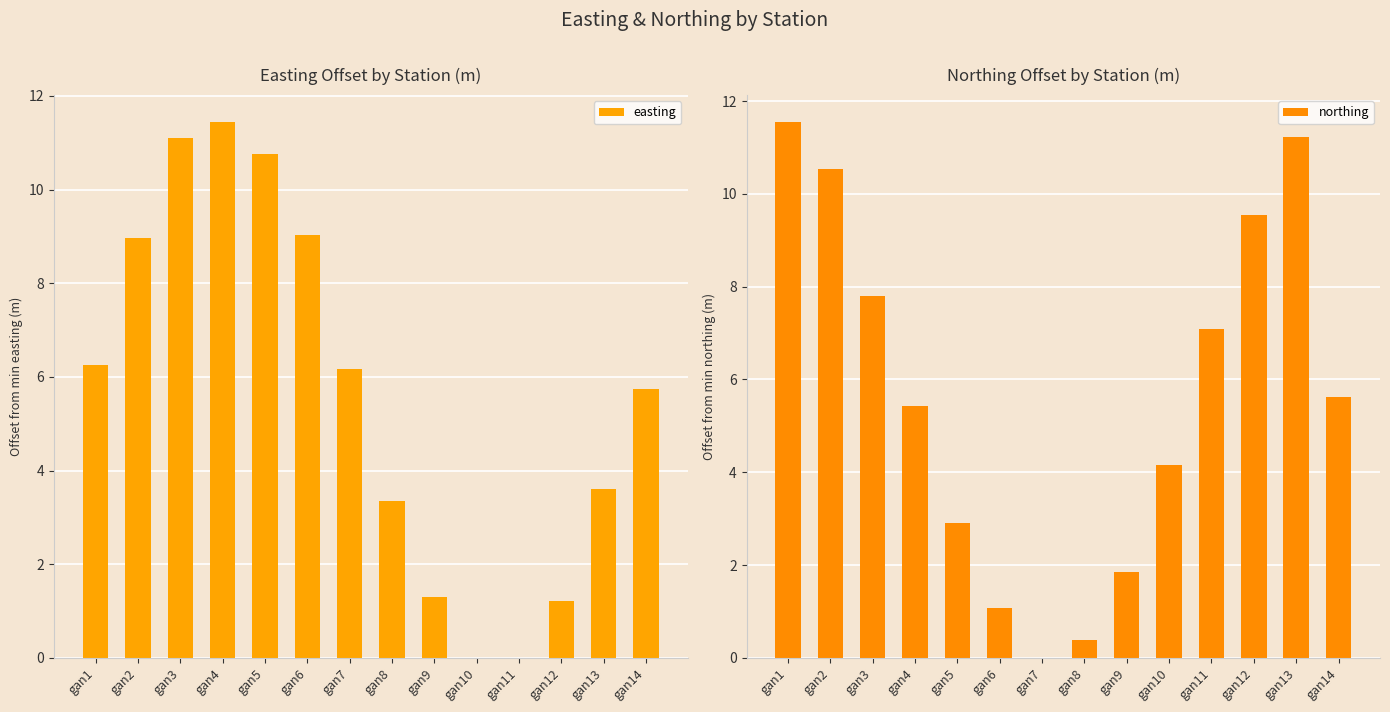

What is the total value across all series at gan1?

17.8